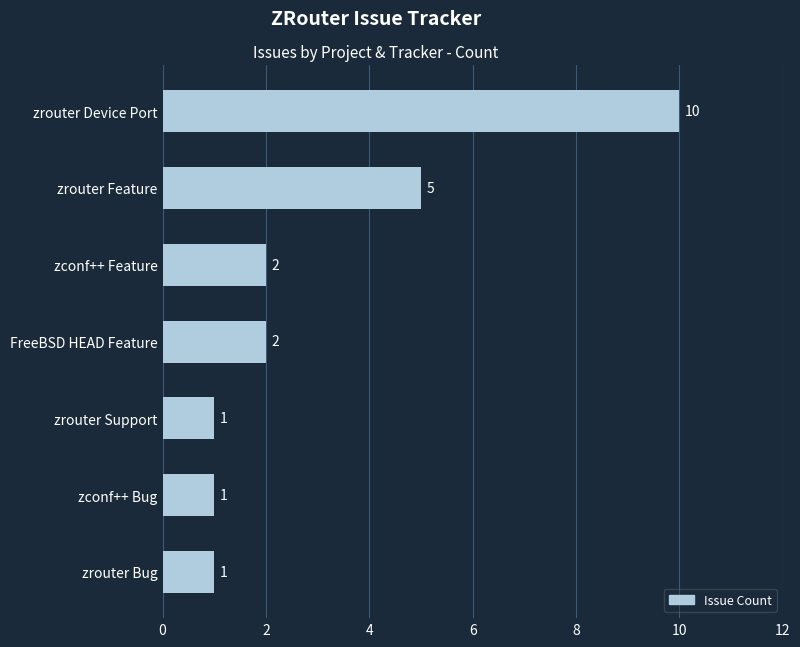

Between zrouter Device Port and zconf++ Feature, which is larger?

zrouter Device Port